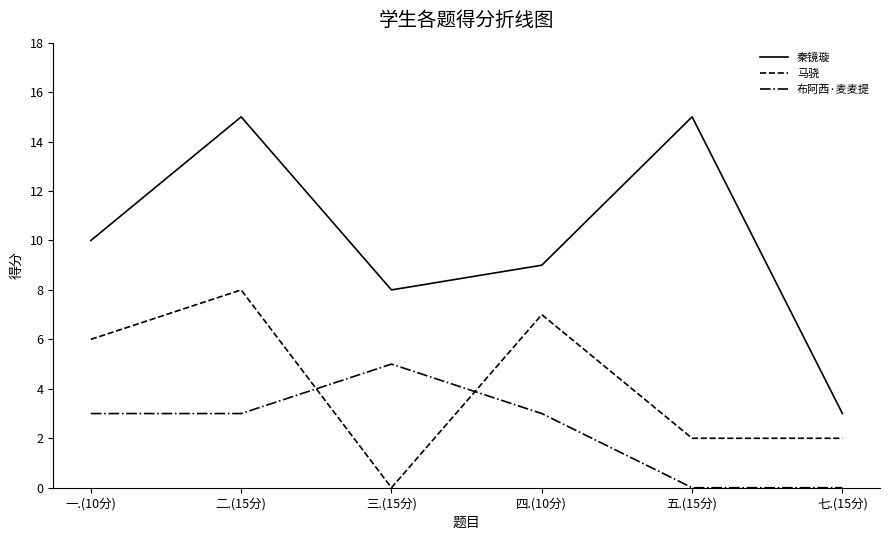

How many lines are shown in the chart?

3